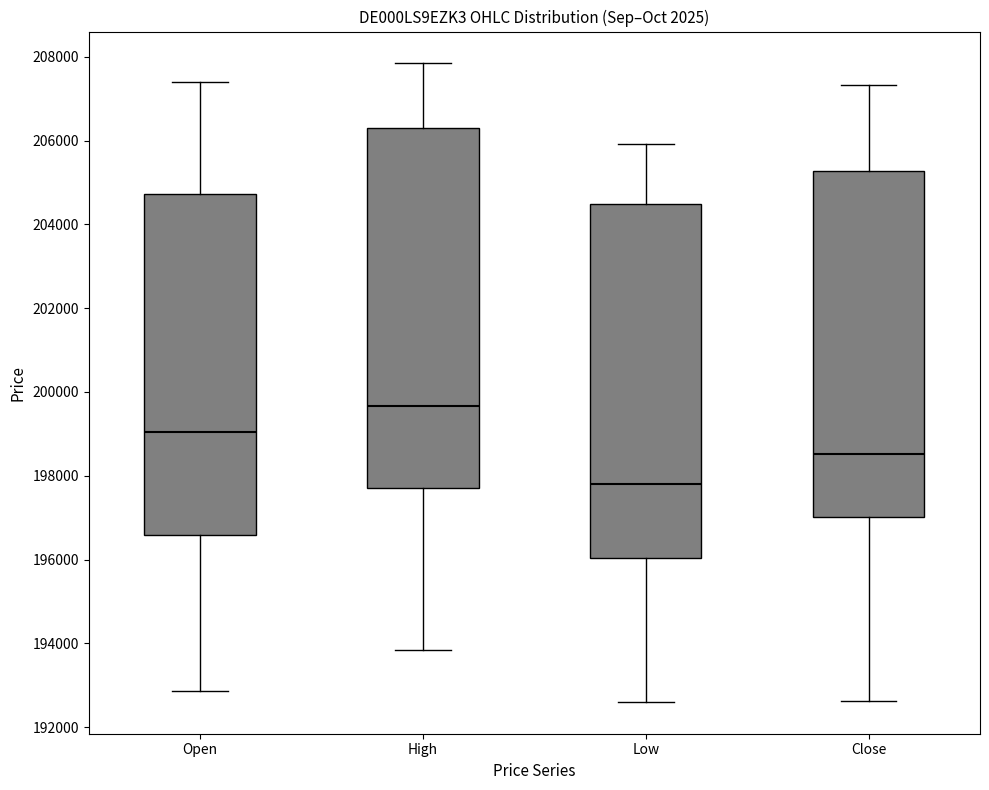

Where does the median line of the box for Close sit on the y-axis? The values are not printed on the chart, so give them approximately, as read against the axis.

198600